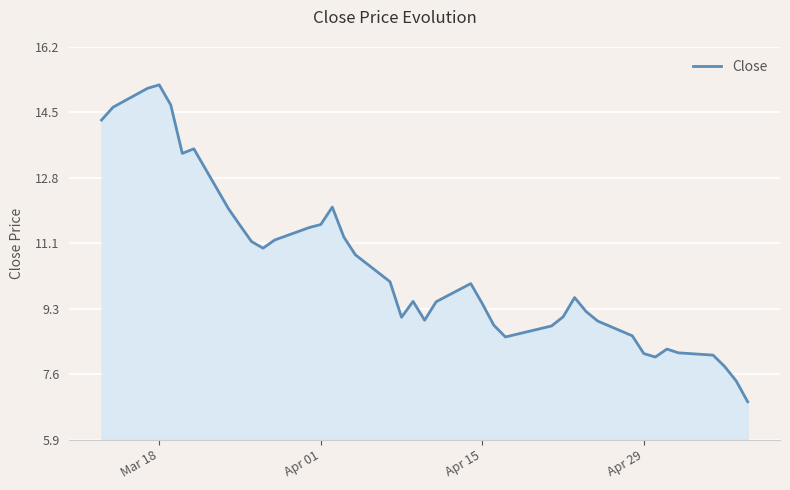

How many lines are shown in the chart?

1